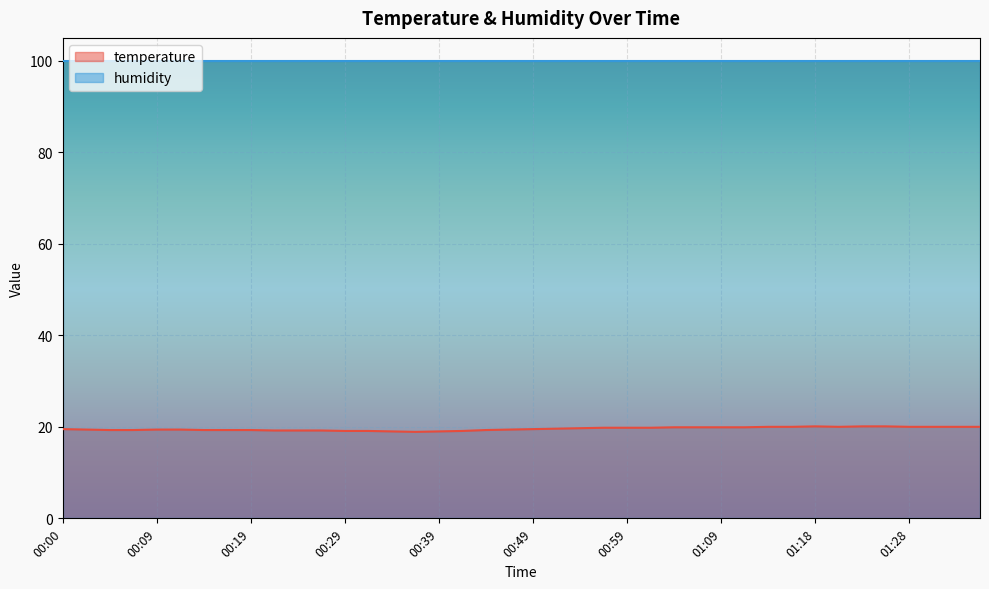

What is the approximate value at 00:00?

19.5